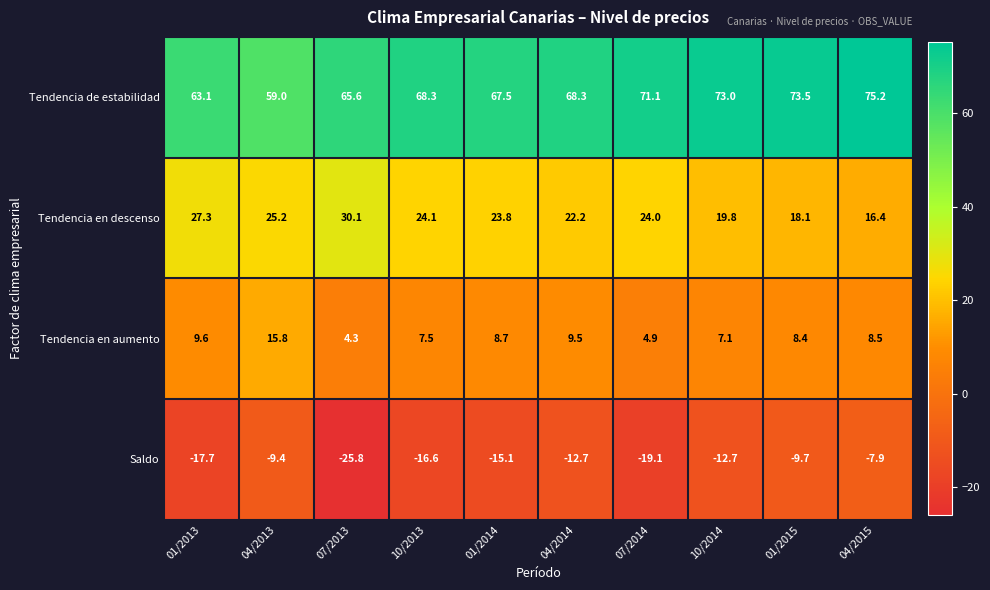

At which category is the sum across all series the highest?

04/2015